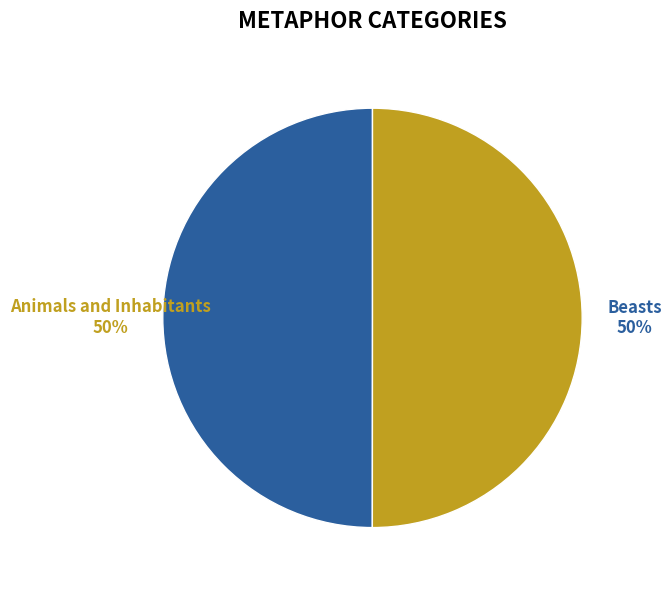

To the nearest percent, what is the average slice percentage?

50%